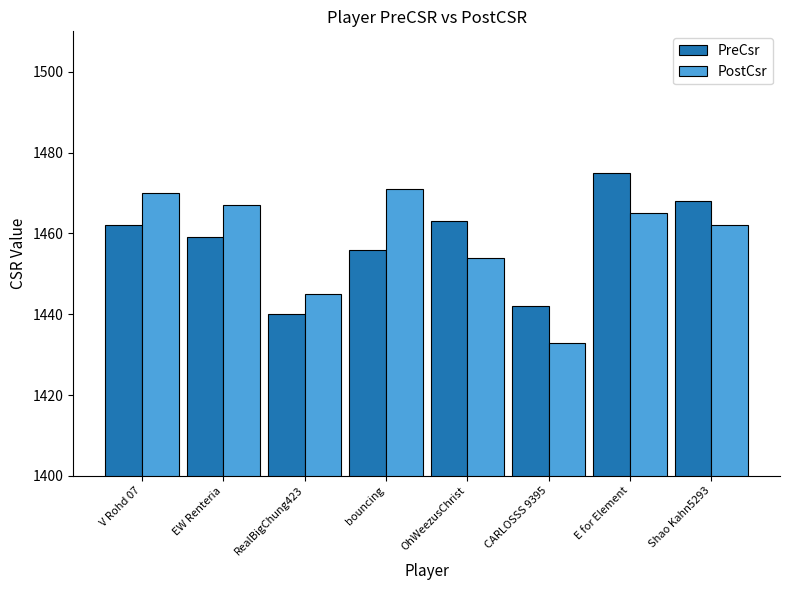

Which series changed the most between CARLOSSS 9395 and E for Element?

PreCsr